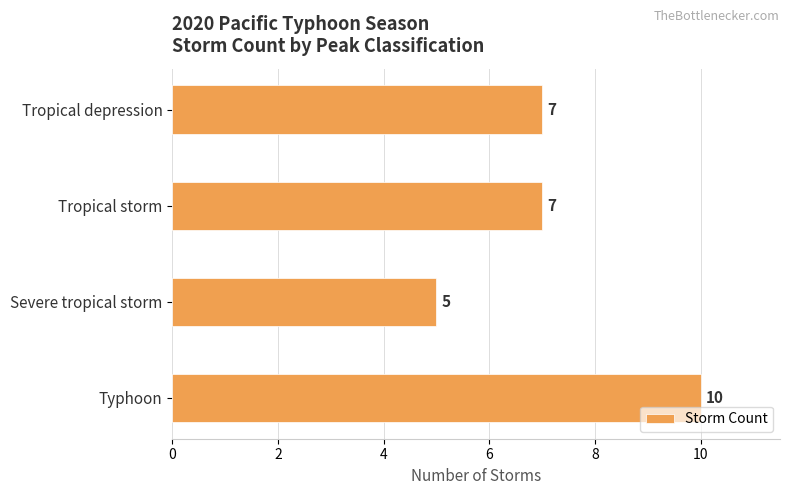

True or false: the data shows 7 at Severe tropical storm.

False